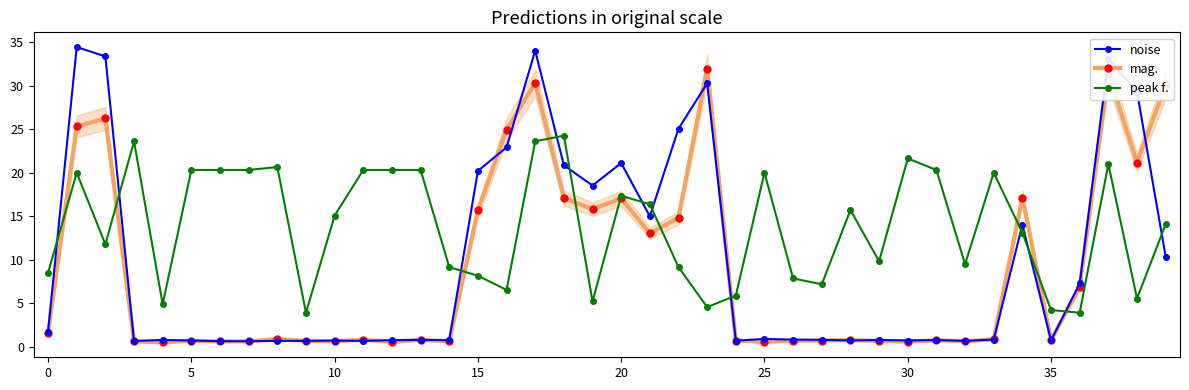

What is the greatest value displayed?

34.4